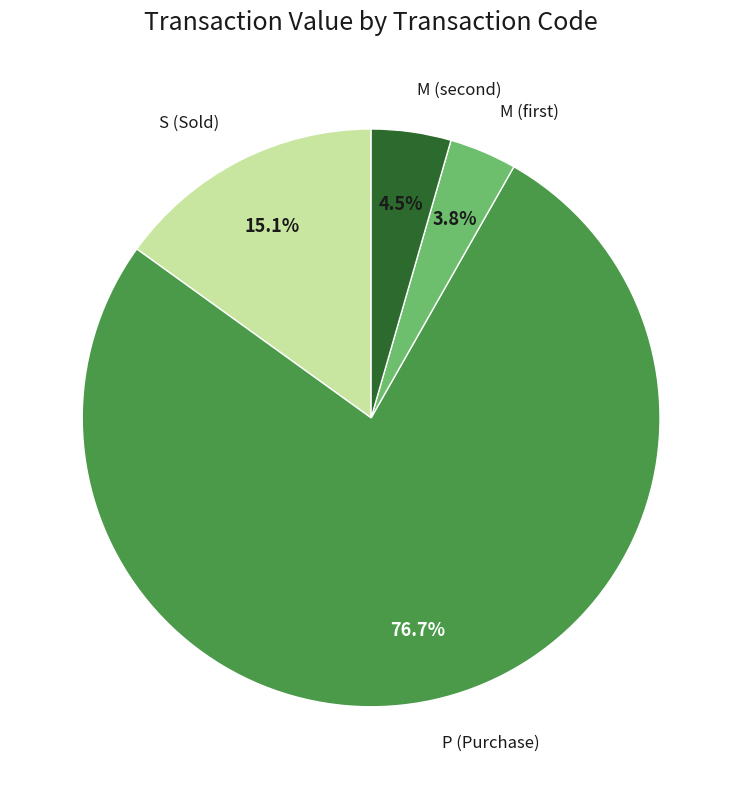

Is there any slice that represents more than half of the pie?

Yes